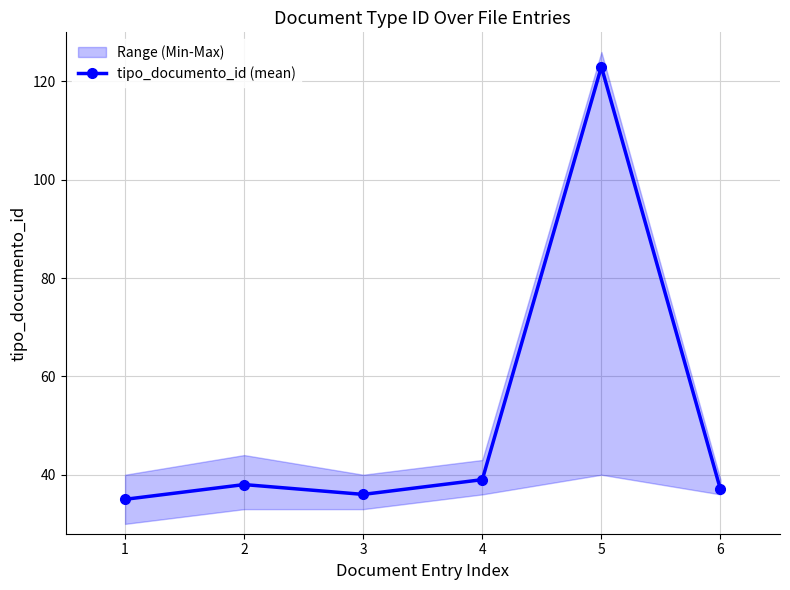

Which category has the lowest value across all series?

1